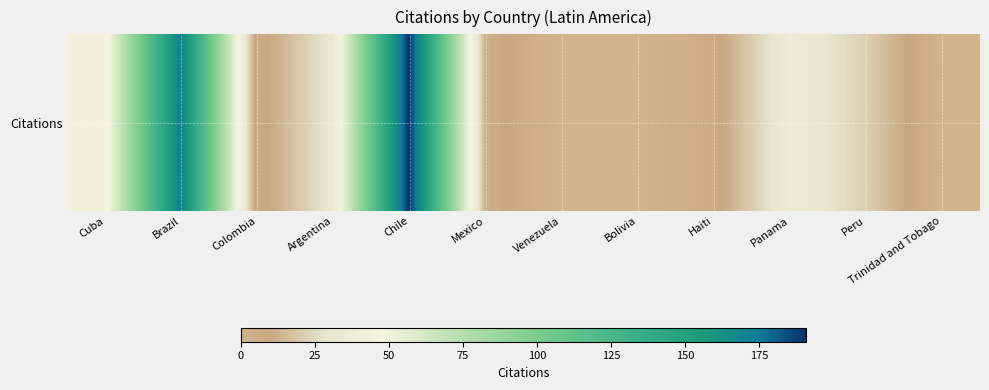

Rank the categories by value from lowest to highest.

Venezuela, Bolivia, Trinidad and Tobago, Colombia, Haiti, Mexico, Peru, Argentina, Panama, Cuba, Brazil, Chile